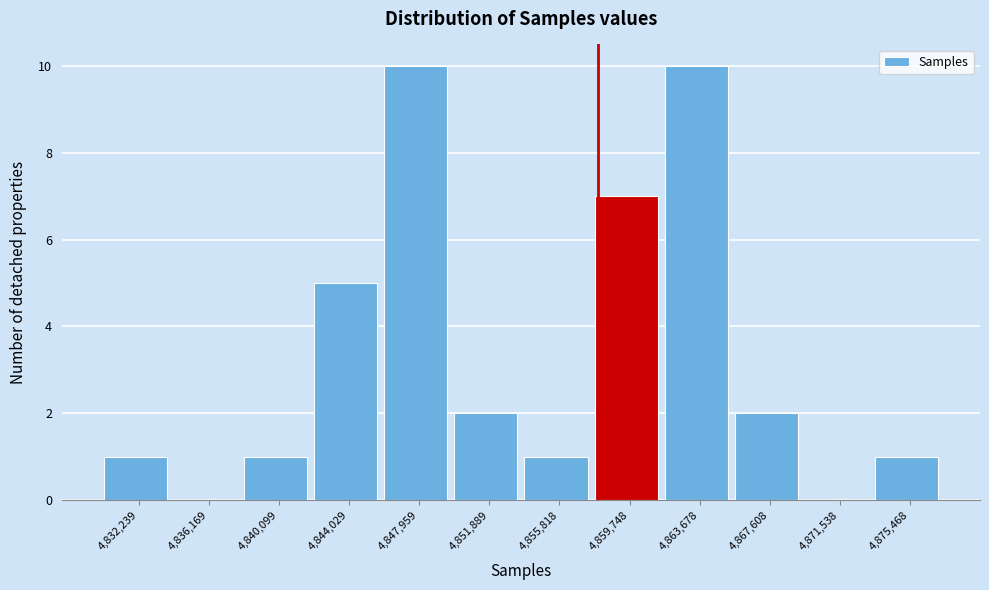

Reading left to right, transcribe this chart: for each bar, give the range it covers on the x-axis and its height. Neither the bar edges nor the heights are printed on the chart, so give them approximately, as read against the axes.

4830500 to 4834000: 1
4834000 to 4838000: 0
4838000 to 4842000: 1
4842000 to 4846000: 5
4846000 to 4850000: 10
4850000 to 4854000: 2
4854000 to 4858000: 1
4858000 to 4861500: 7
4861500 to 4865500: 10
4865500 to 4869500: 2
4869500 to 4873500: 0
4873500 to 4877500: 1